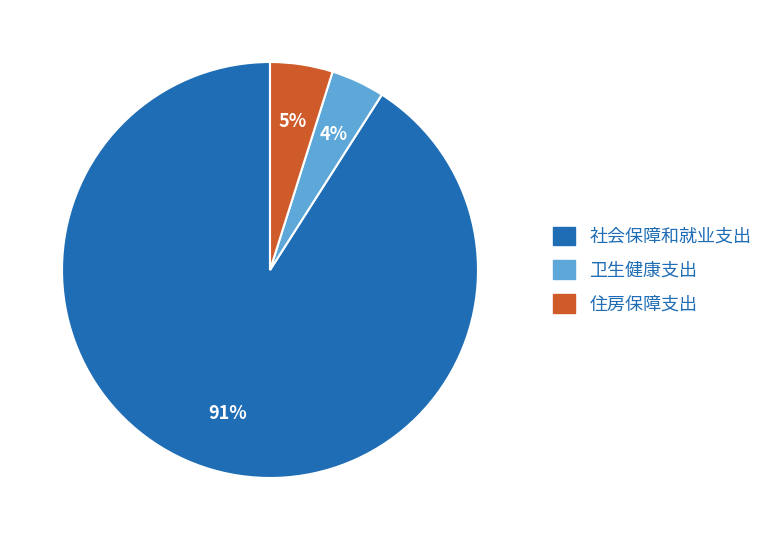

Is there a majority slice in this chart?

Yes